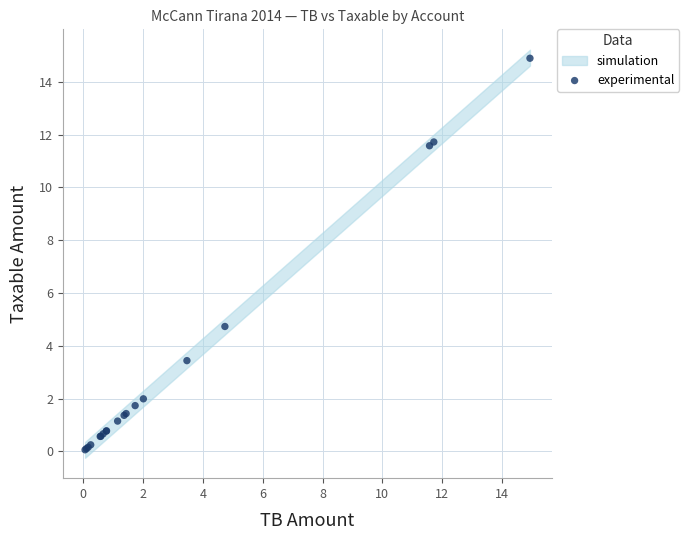

What Y value in the scatter plot is closest to 7?

4.7